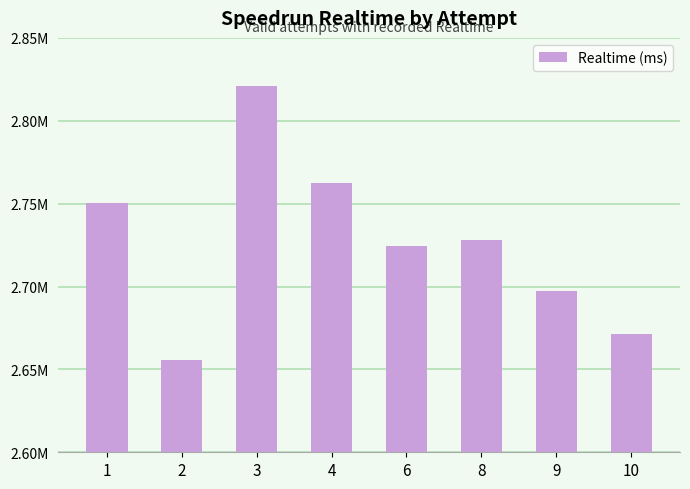

Does the chart contain any negative values?

No